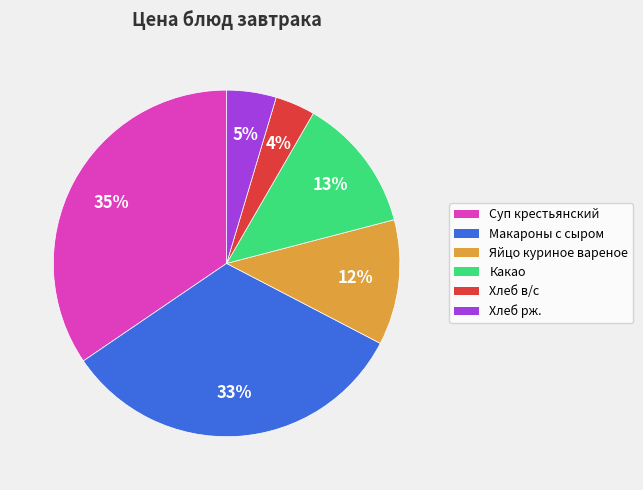

How many segments does this pie chart have?

6